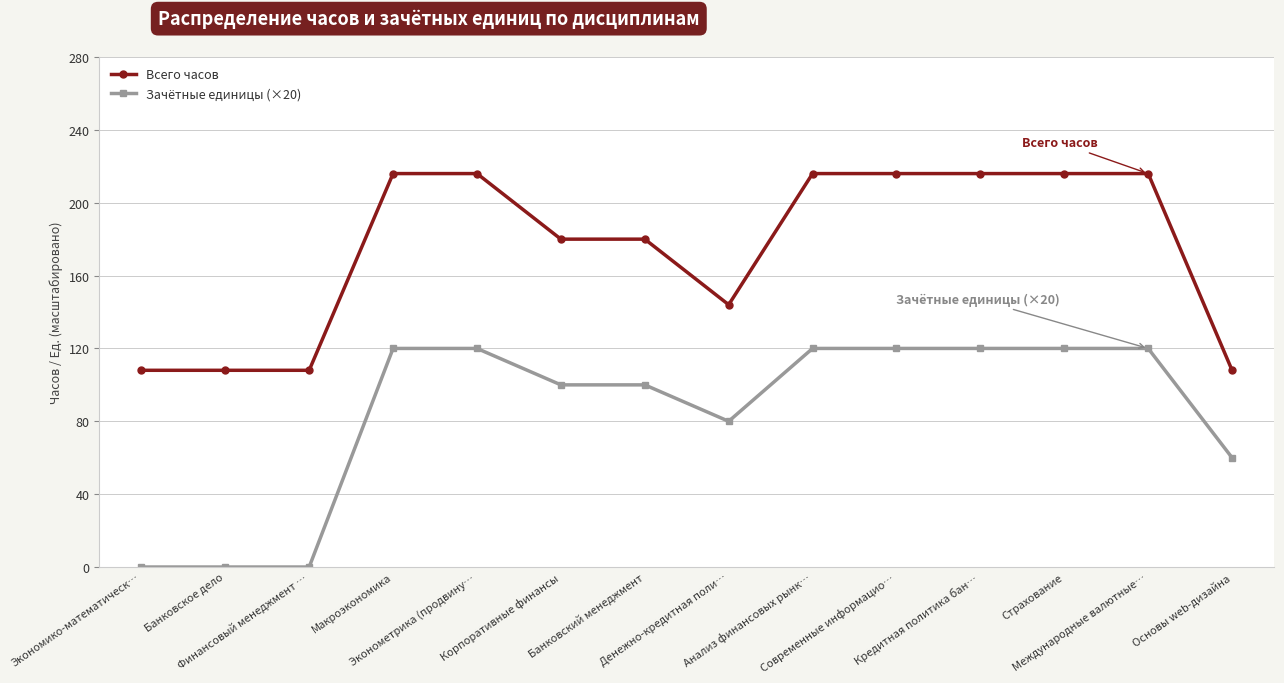

Rank the series by their maximum value, from highest to lowest.

Всего часов, Зачётные единицы (×20)